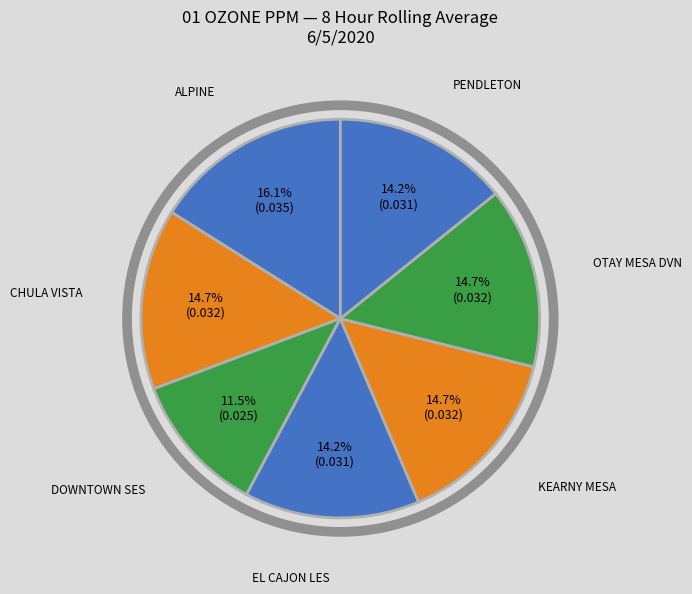

How many slices are in this pie chart?

7